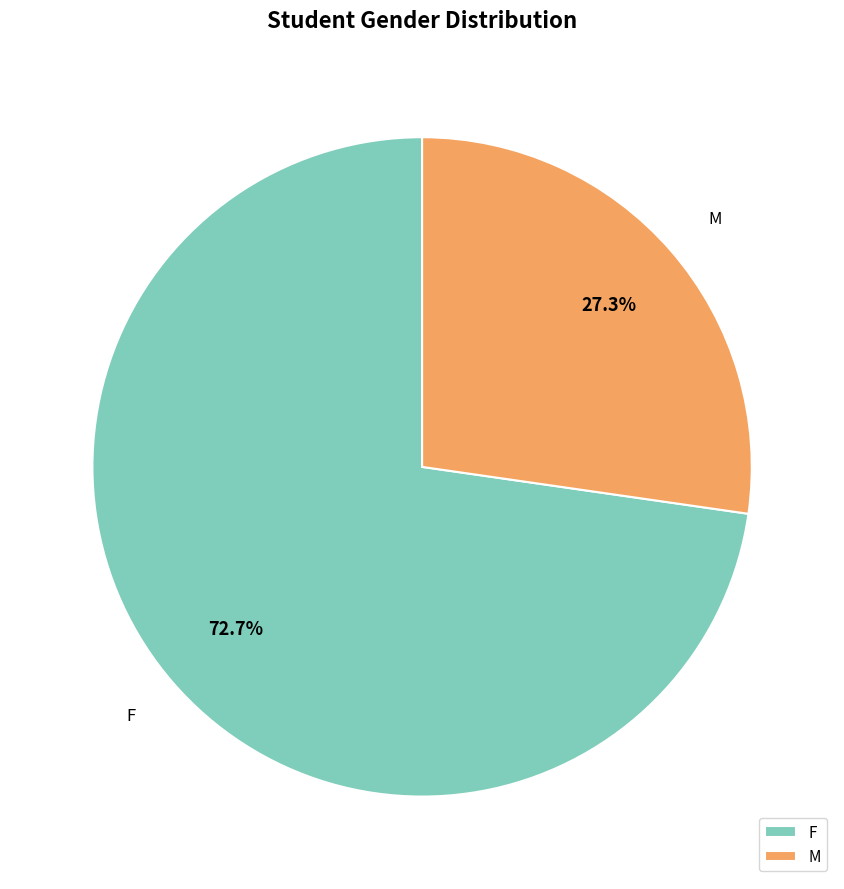

Which slice is the largest?

F